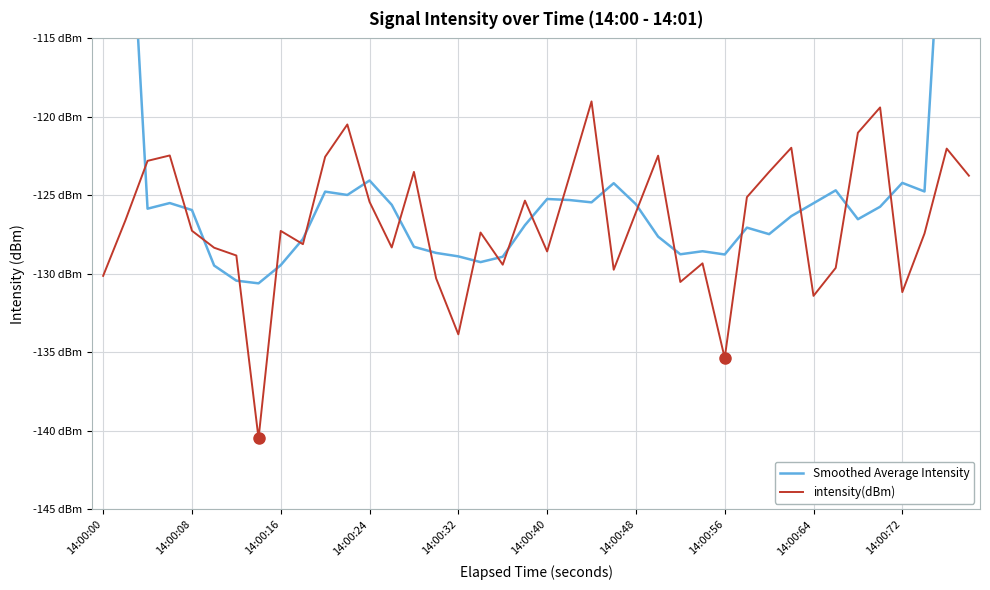

Which series ends up on top after the final intersection of Smoothed Average Intensity and intensity(dBm)?

Smoothed Average Intensity